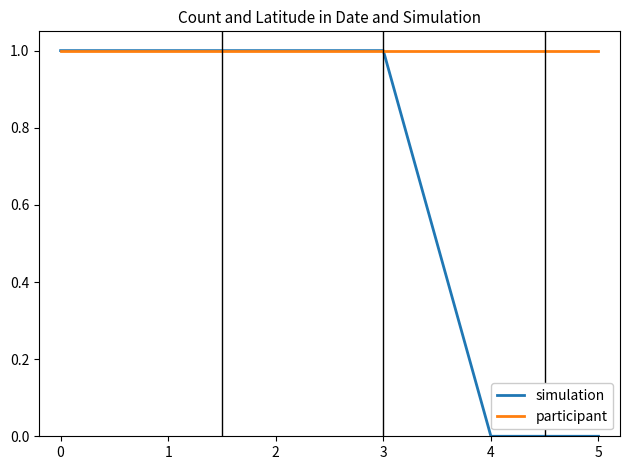

What is the sum of all simulation values?

4